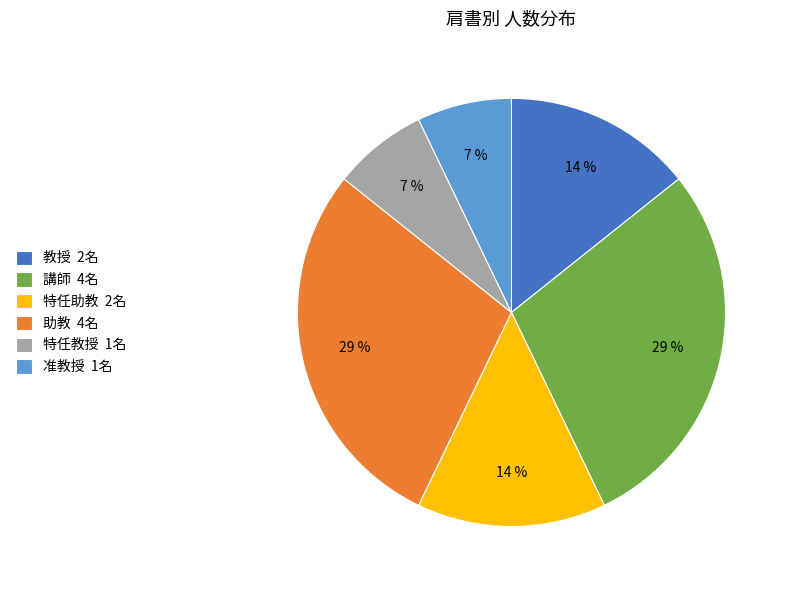

How many segments does this pie chart have?

6